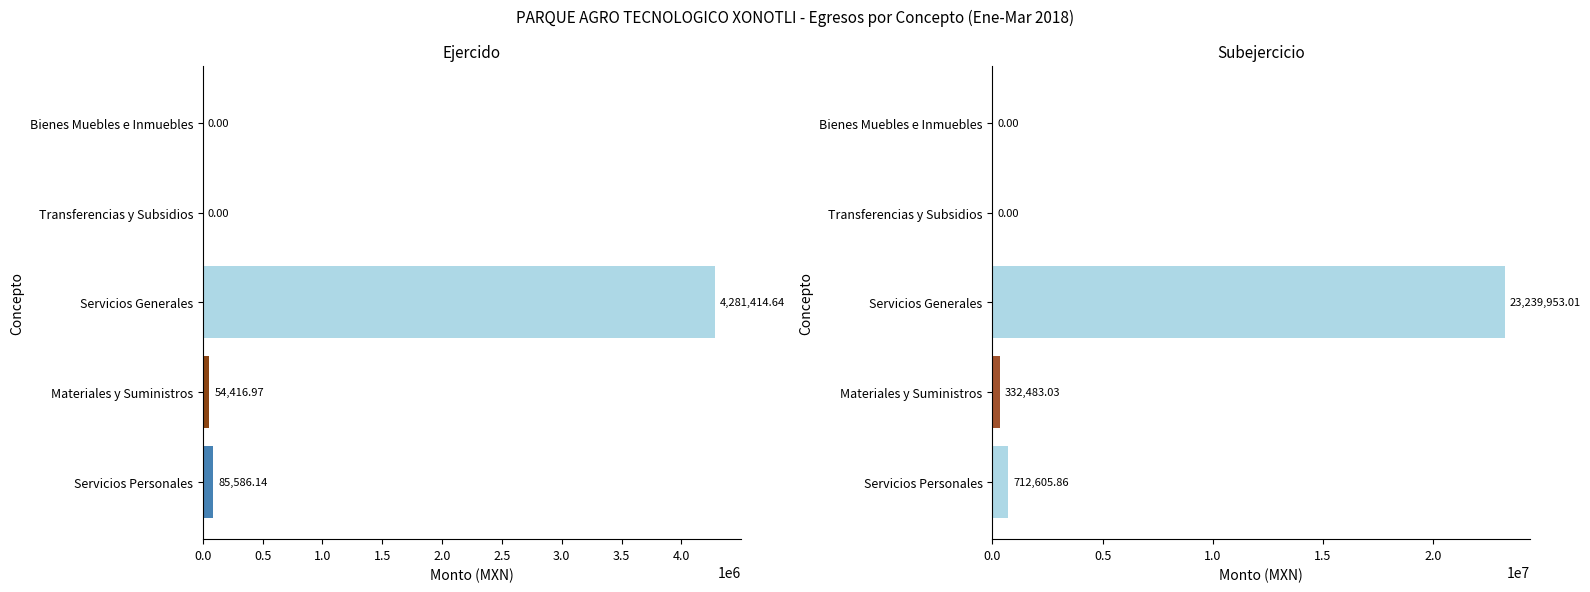

Which series has the widest spread of values?

Subejercicio